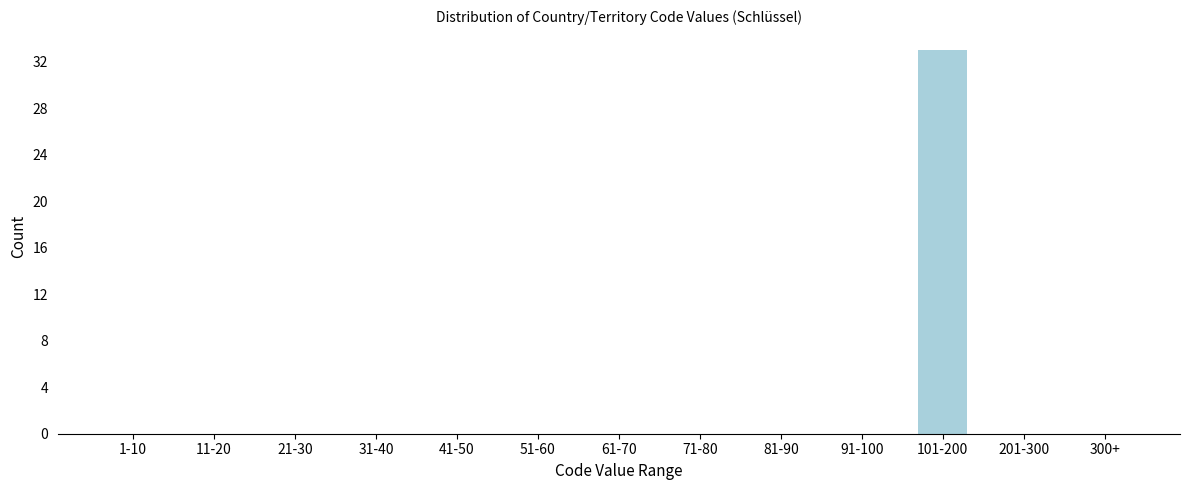

Reading left to right, what are all the values shown in this chart?

1-10=0	11-20=0	21-30=0	31-40=0	41-50=0	51-60=0	61-70=0	71-80=0	81-90=0	91-100=0	101-200=33	201-300=0	300+=0